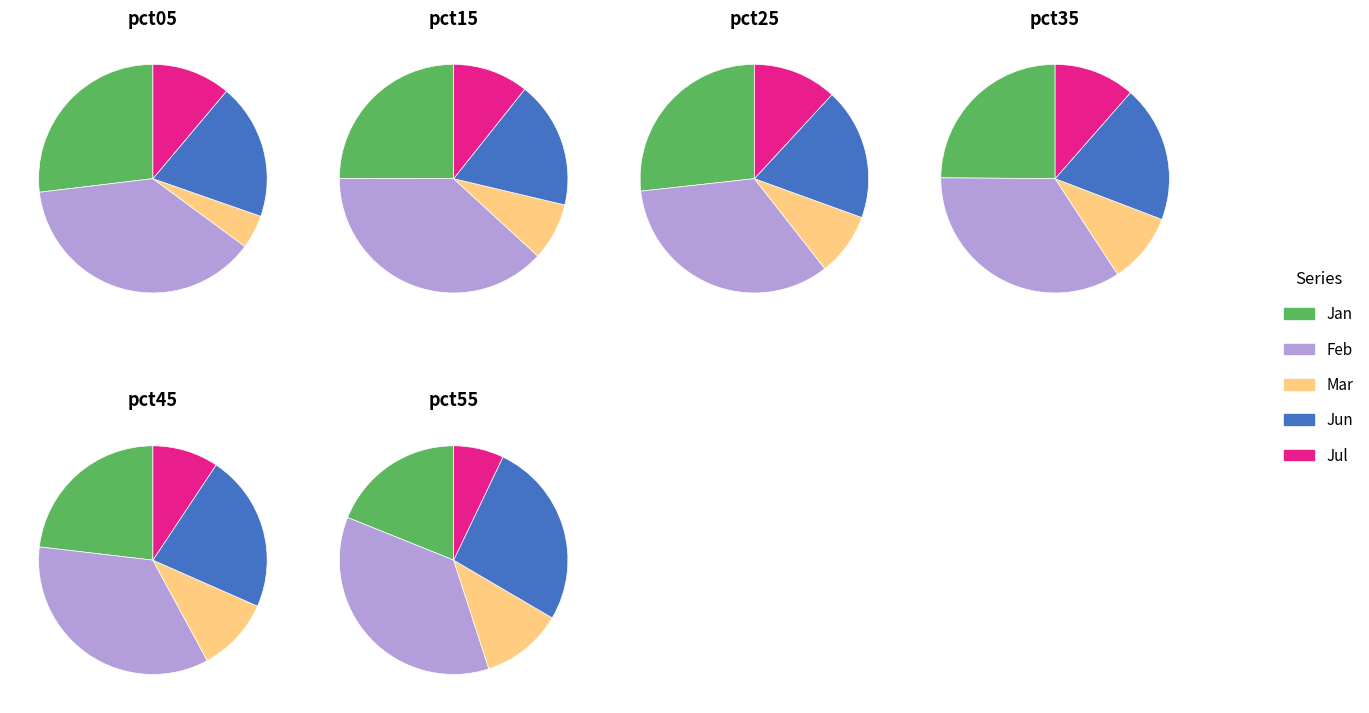

True or false: pct65 accounts for 12% of the total.

False